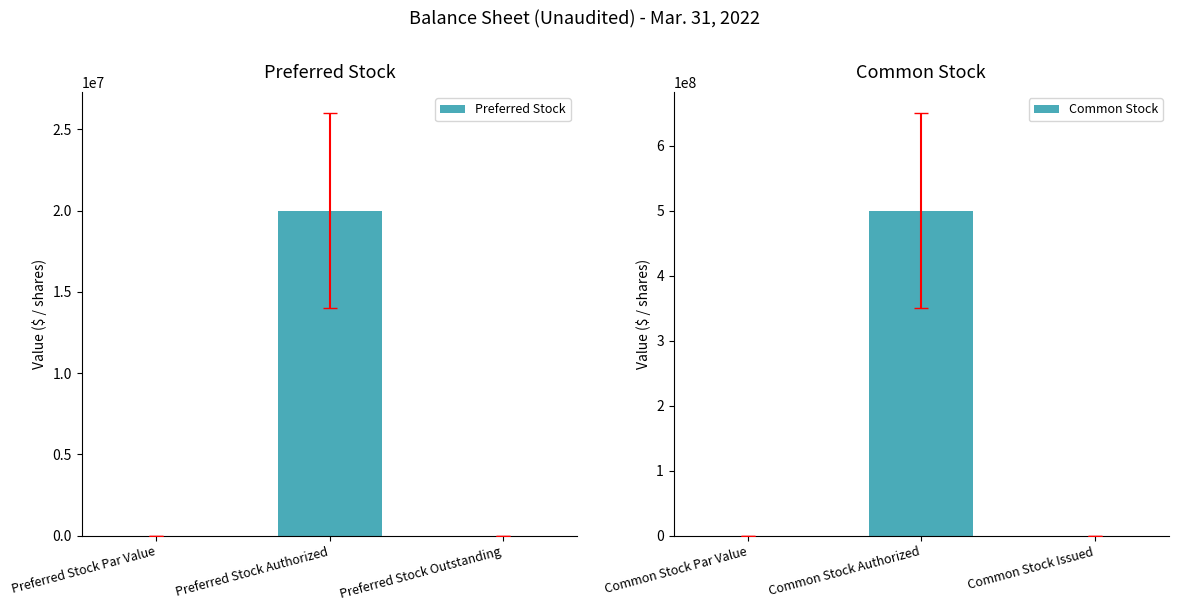

What is the sum of the Preferred Stock values at Preferred Stock Outstanding and Preferred Stock Authorized?

20000000.0